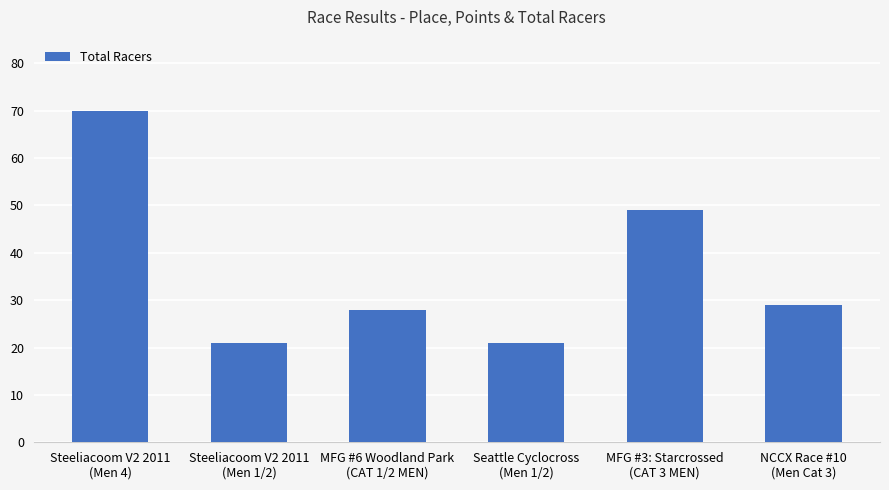

The value at Steeliacoom V2 2011
(Men 1/2) is 21. True or false?

True